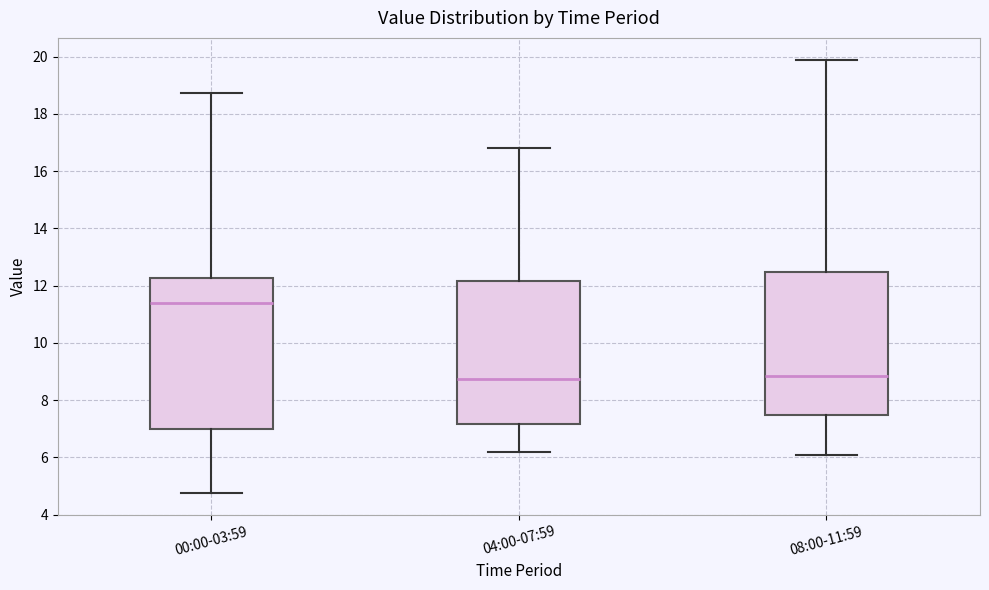

Which box is the tallest, from its lower edge to its upper edge?

00:00-03:59